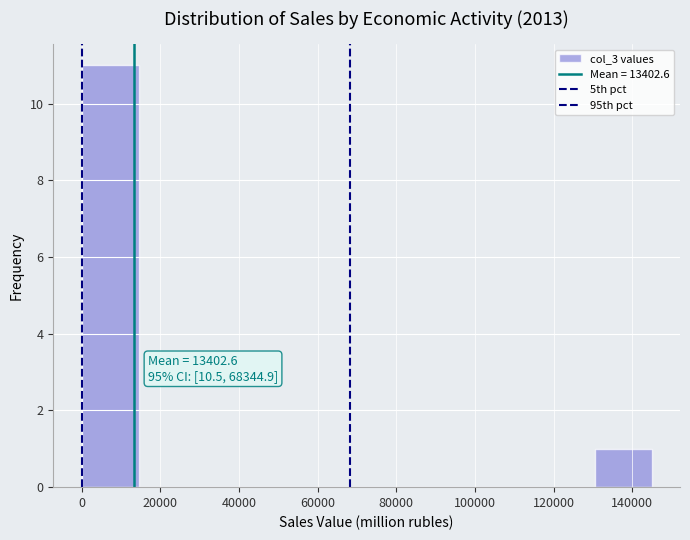

Which range on the x-axis has the tallest bar?

0 to 14000